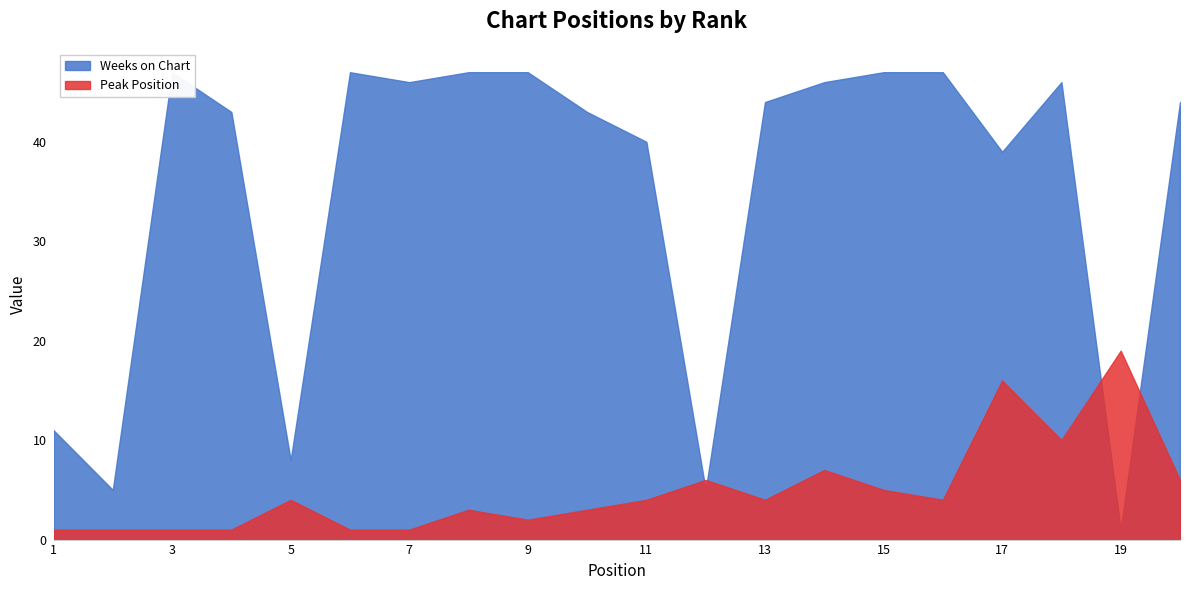

How many data points in Weeks on Chart are less than 44?

9